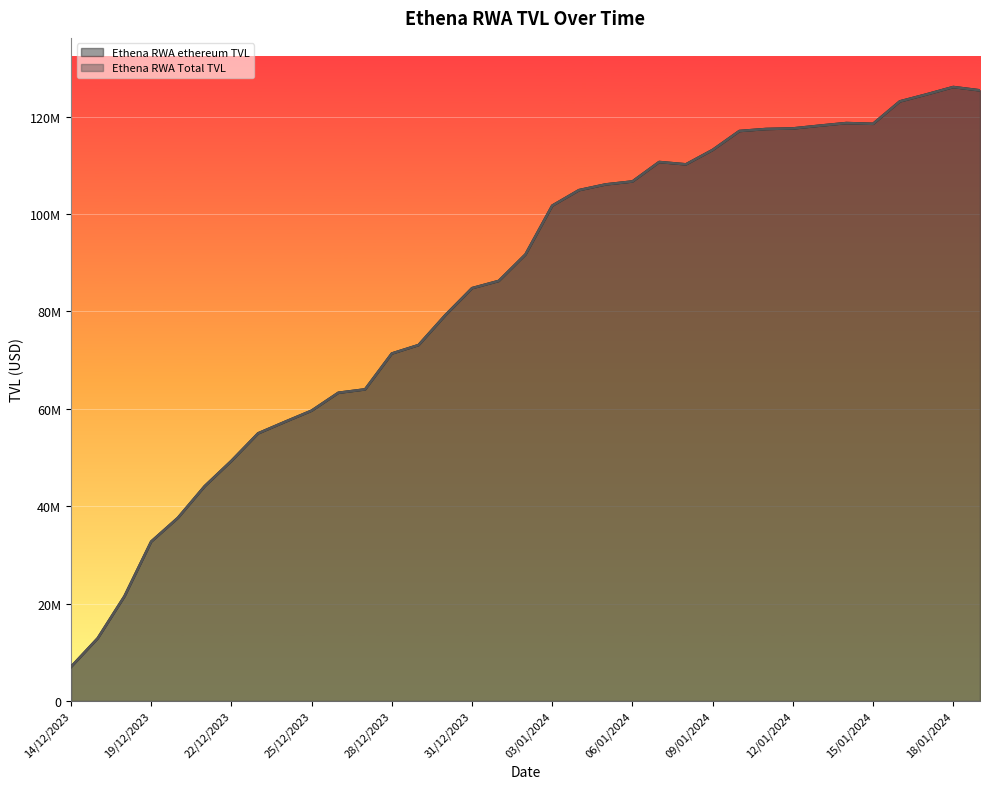

Is the value of Ethena RWA Total TVL at 30/12/2023 greater than the value of Ethena RWA ethereum TVL at 19/12/2023?

Yes